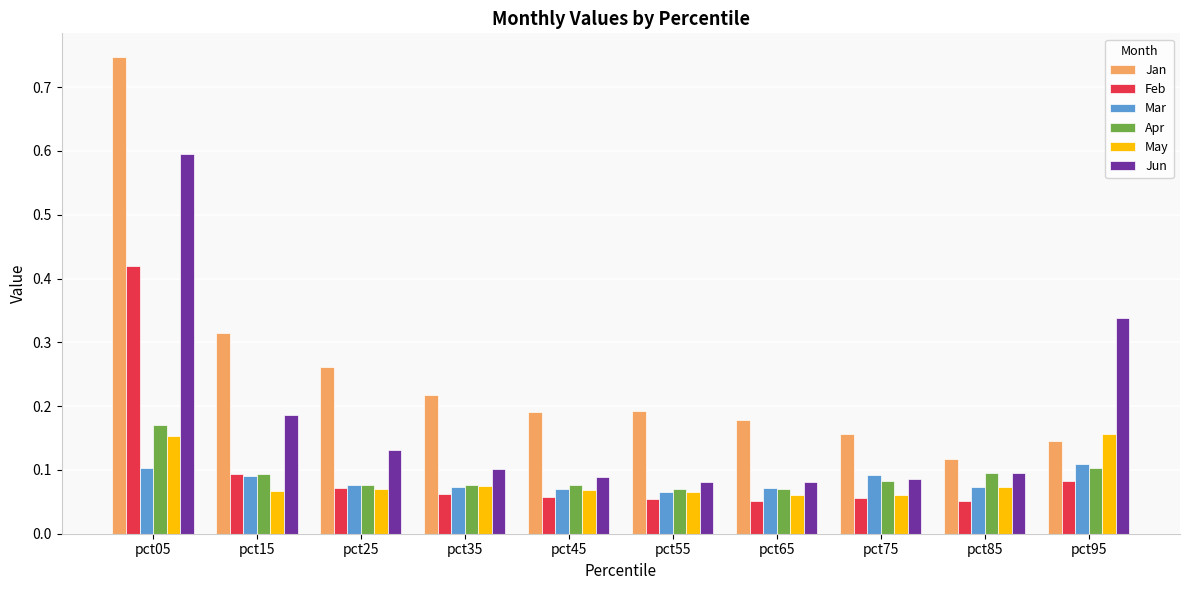

Which category has the highest value across all series?

pct05